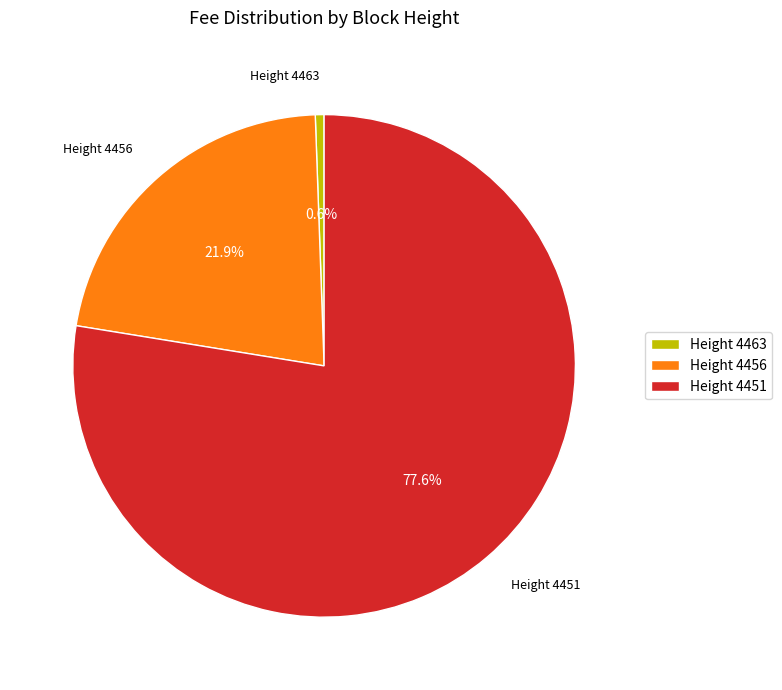

Which category has the biggest portion of the pie?

Height 4451